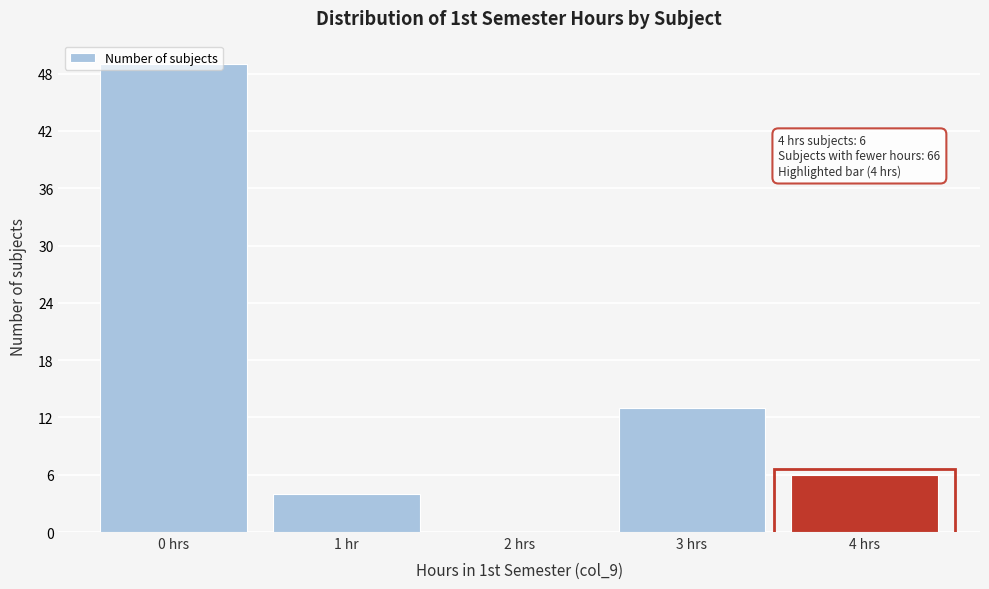

Is it true that the value at 4 hrs is 2?

False